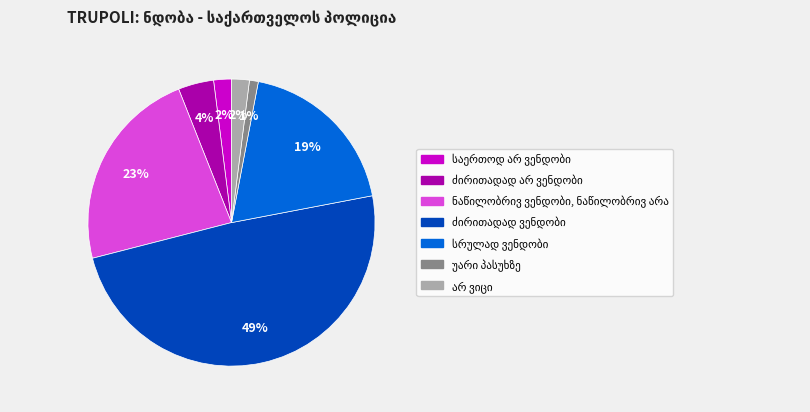

Count the number of slices in the pie.

7